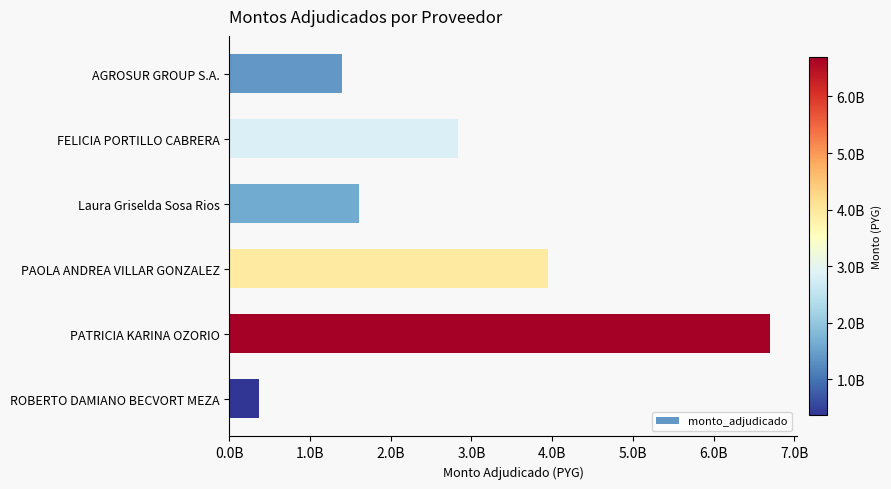

Are the bars horizontal?

Yes